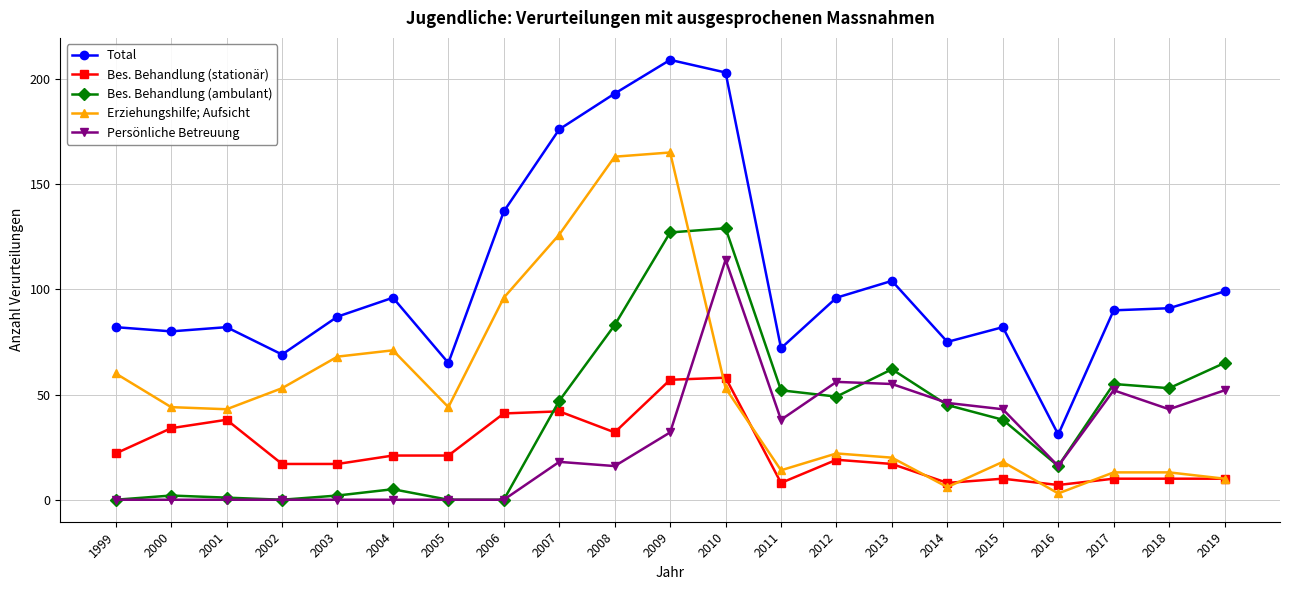

The Persönliche Betreuung series shows 0 at 2006. True or false?

True